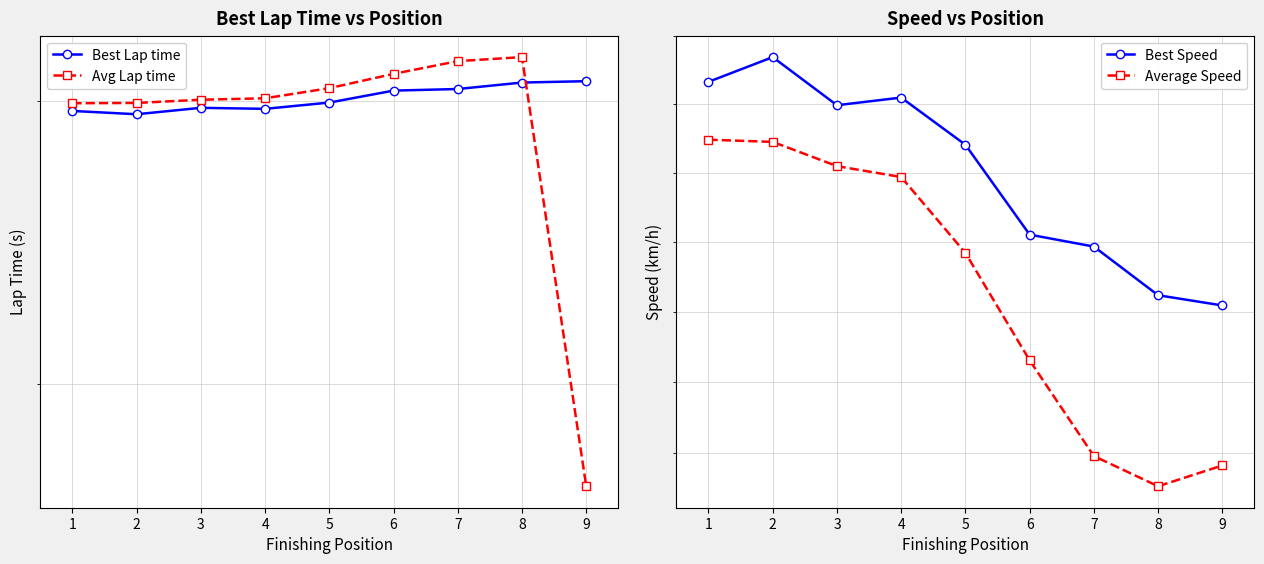

At which category does Best Lap time reach its first local valley?

2